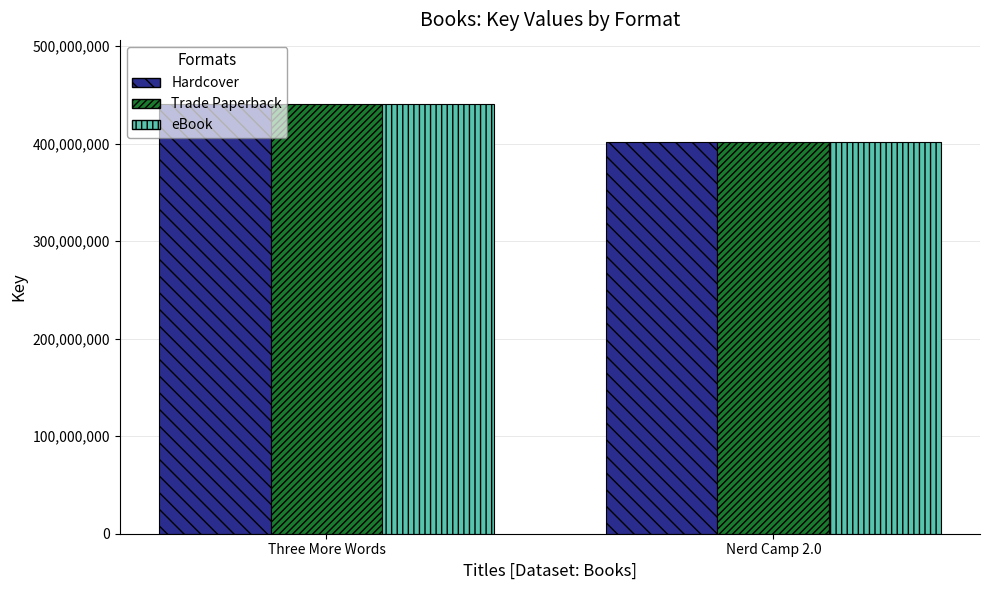

True or false: Hardcover has a value of 440473648 at Three More Words.

True